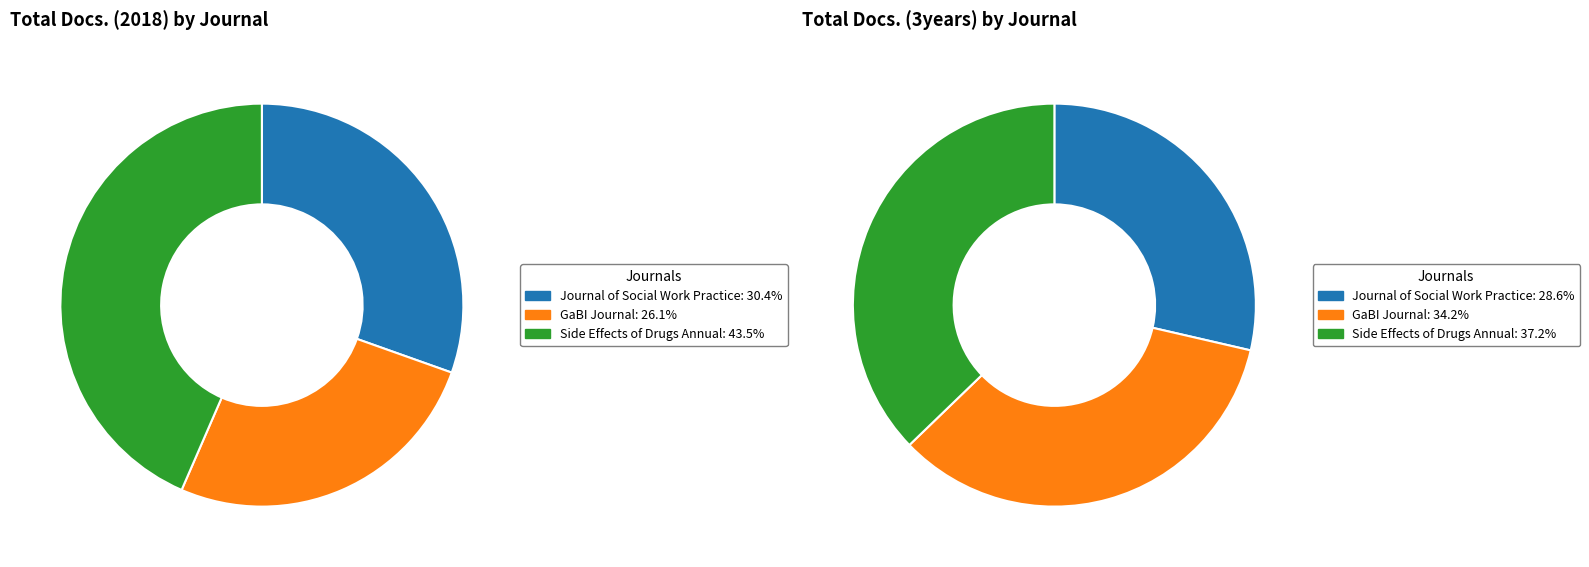

Is there a majority slice in this chart?

No